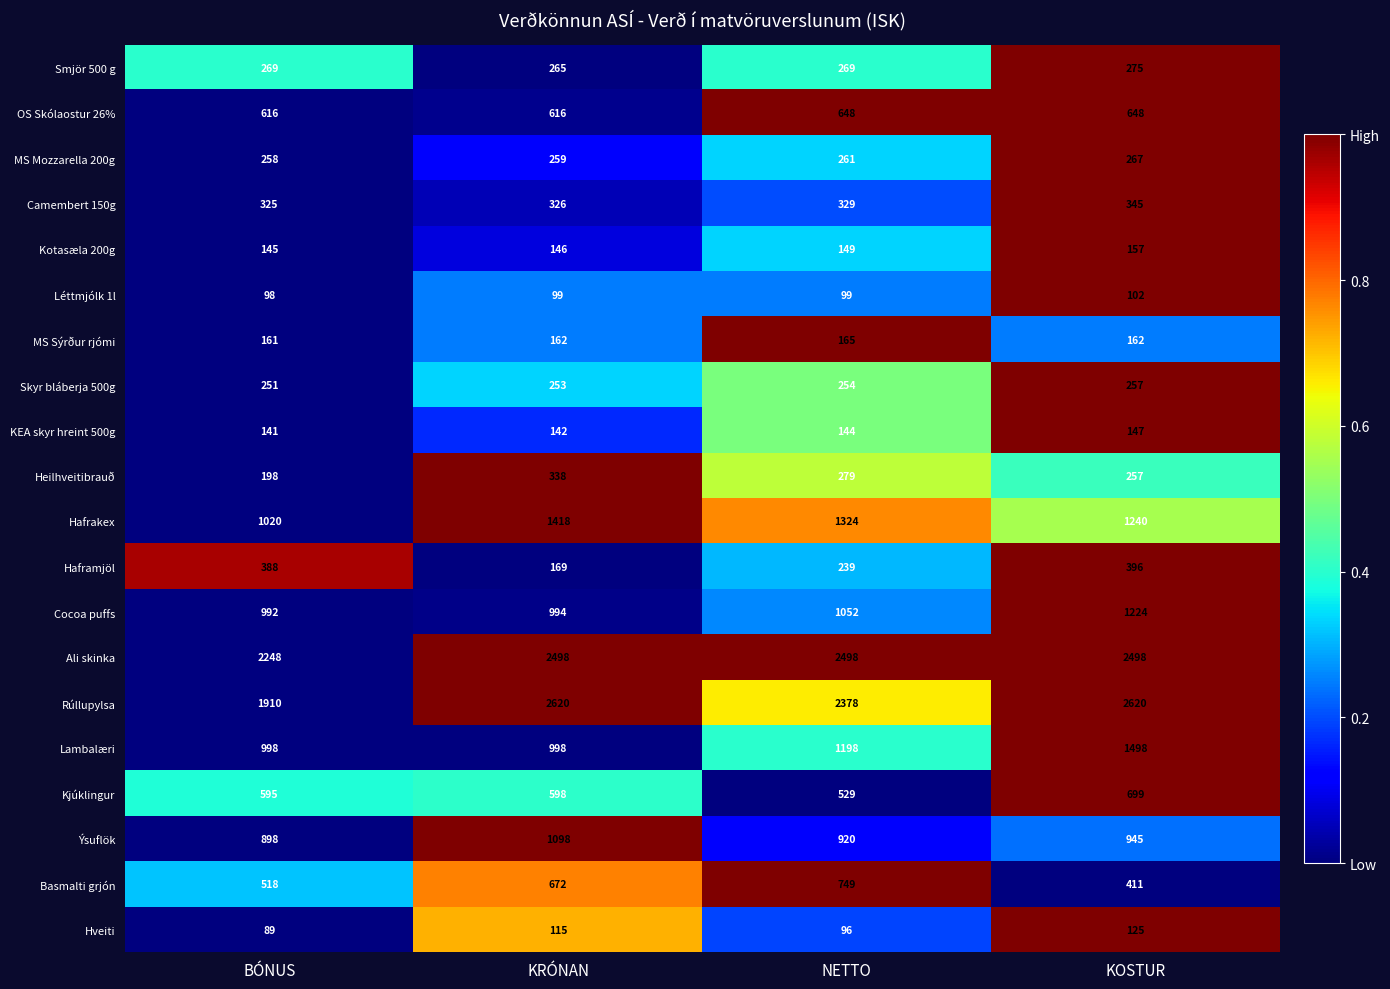

What is the maximum value shown in the chart?

2620